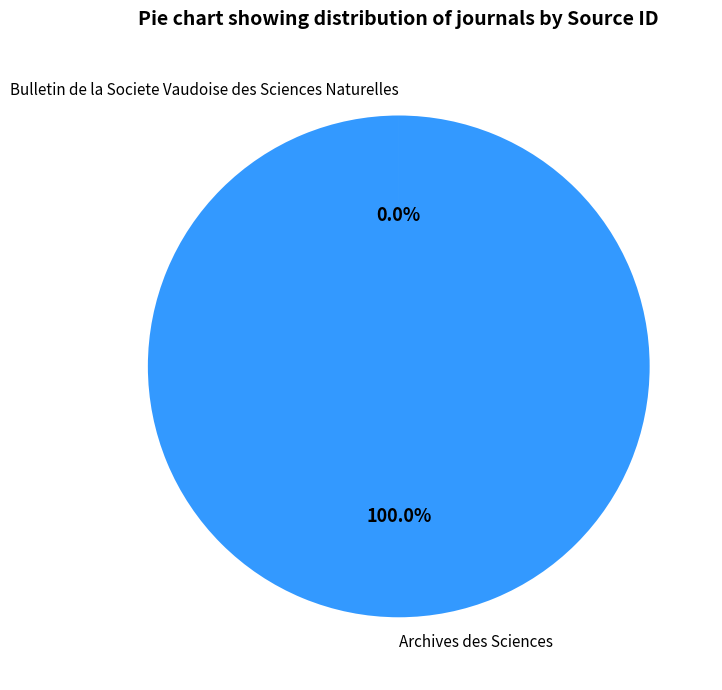

Does Archives des Sciences account for over 50% of the chart?

Yes